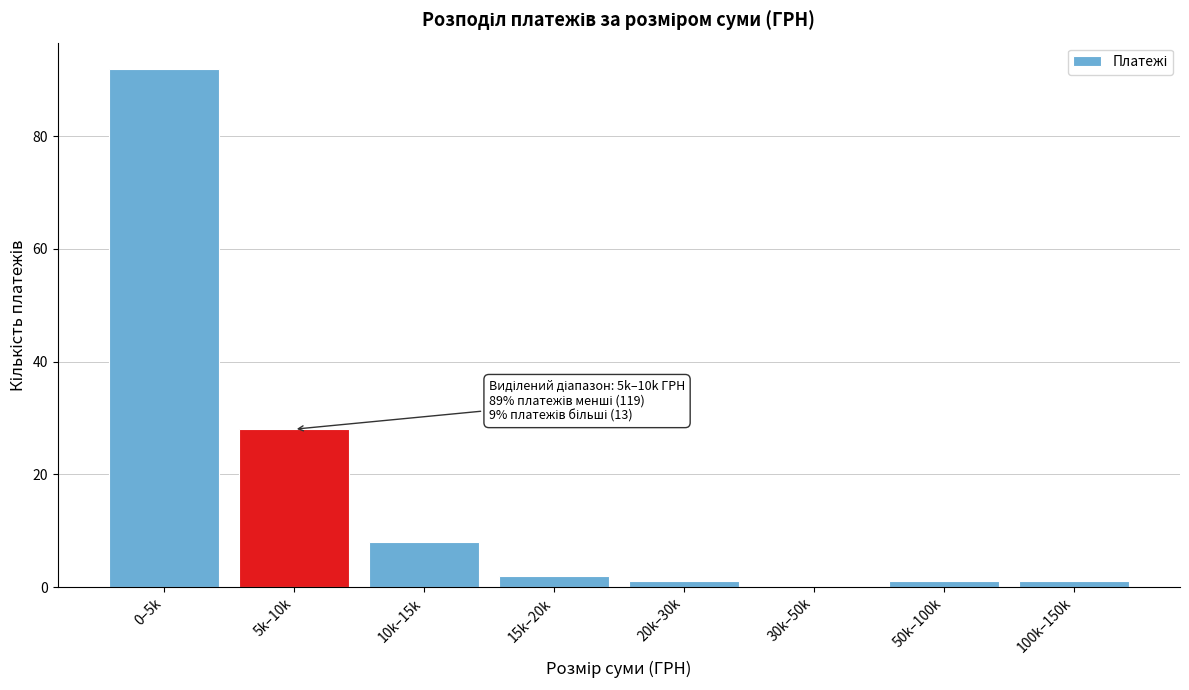

Reading left to right, extract all data points from this chart.

0–5k=92	5k–10k=28	10k–15k=8	15k–20k=2	20k–30k=1	30k–50k=0	50k–100k=1	100k–150k=1